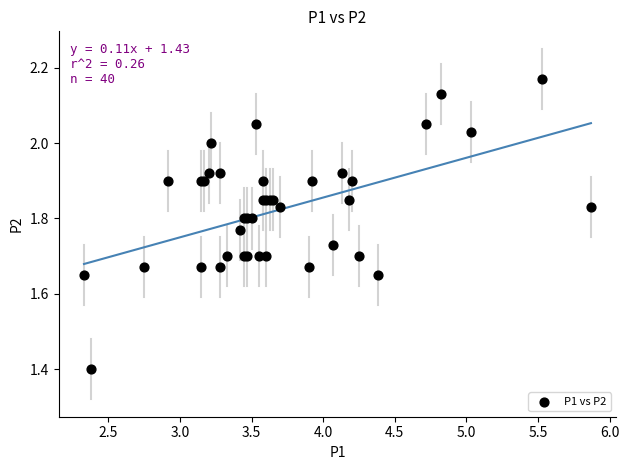

What Y value in the scatter plot is closest to 1?

1.4